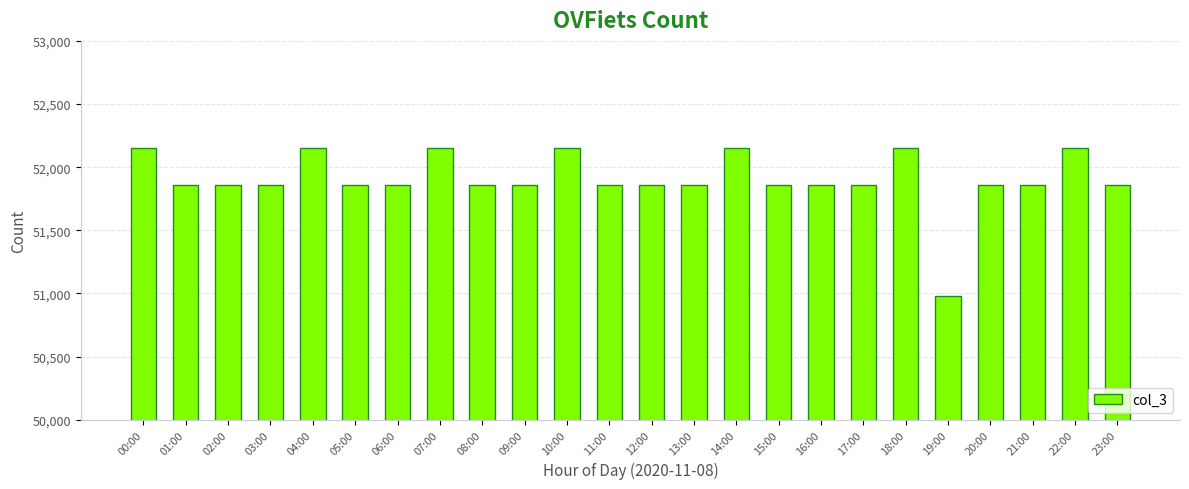

Are the bars grouped side by side (vs. stacked)?

No